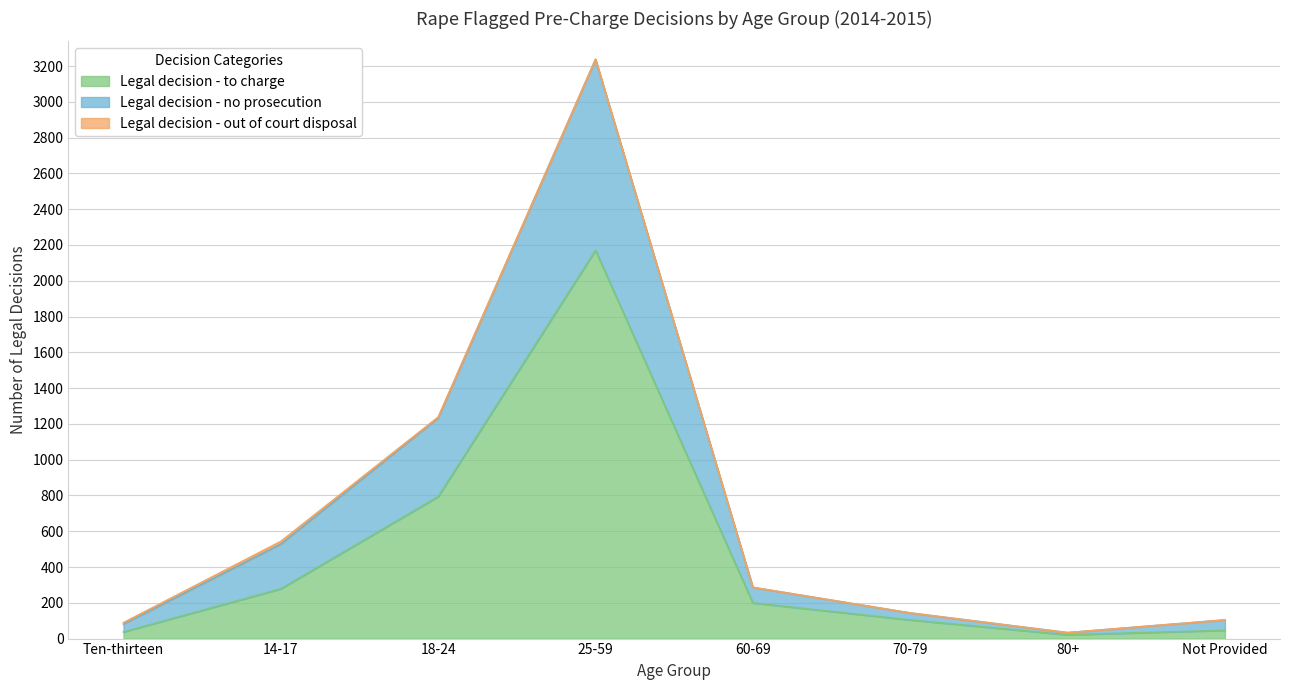

List the labels in order of Legal decision - to charge value, largest first.

25-59, 18-24, 14-17, 60-69, 70-79, Not Provided, Ten-thirteen, 80+